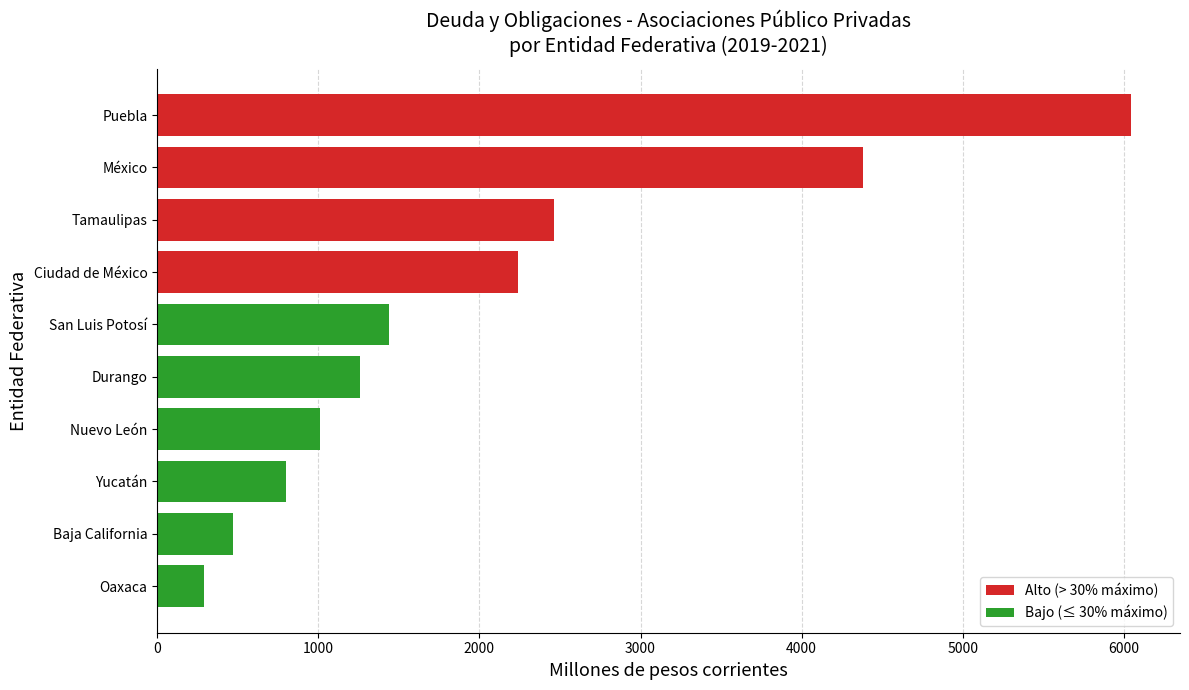

Which category has the highest value across all series?

Puebla